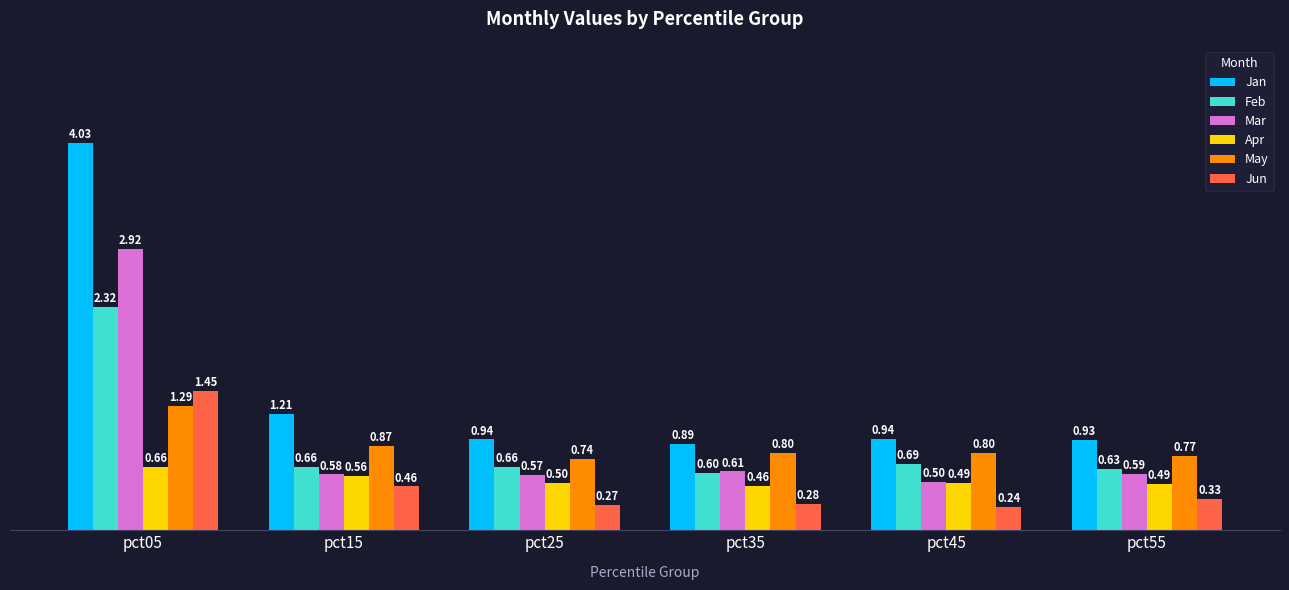

At which label does Mar reach its peak?

pct05